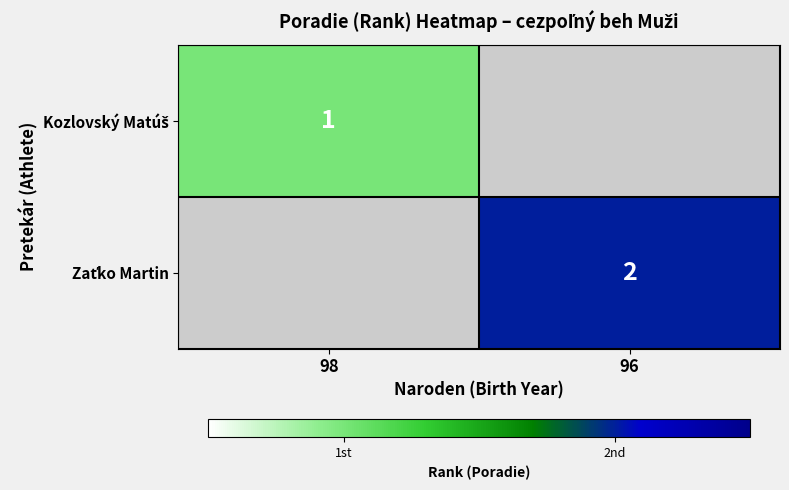

Is the value of Zaťko Martin at 96 greater than the value of Kozlovský Matúš at 96?

No